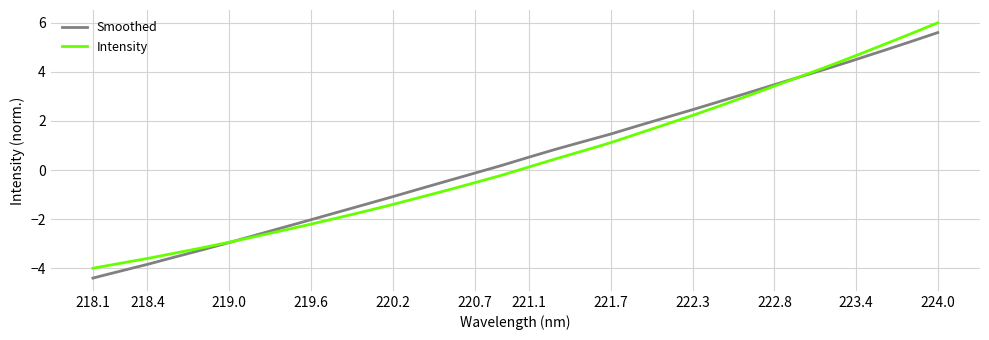

What is the greatest value displayed?

6.0